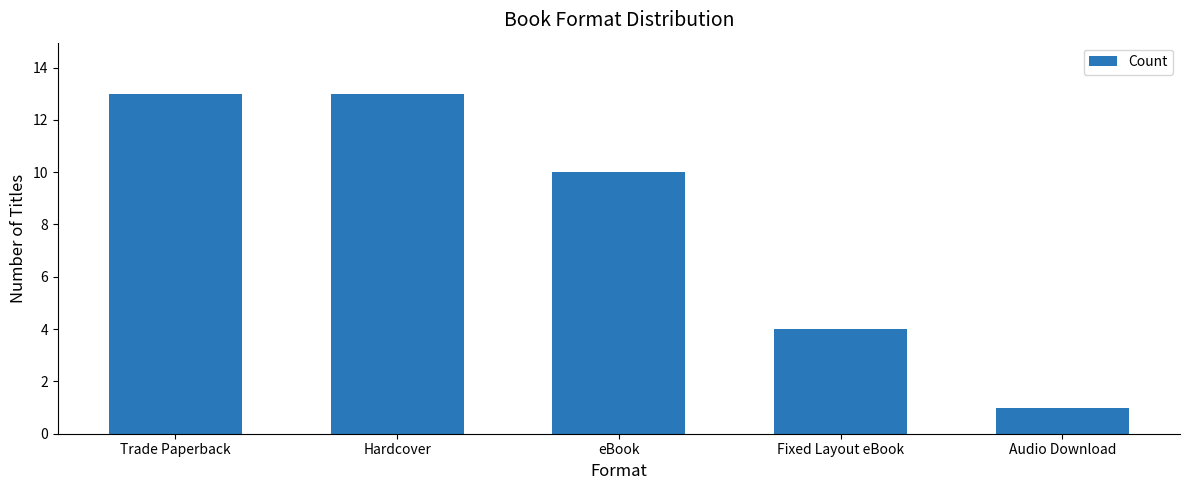

Count the number of data series in this chart.

1